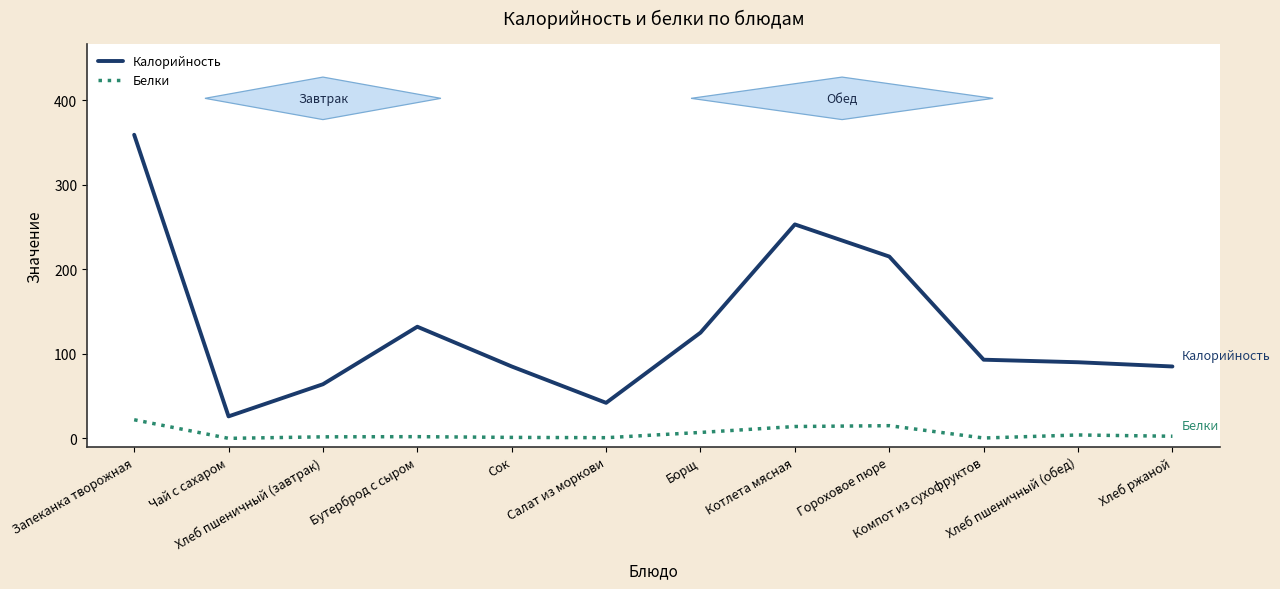

Does the chart display data point markers on the line(s)?

No